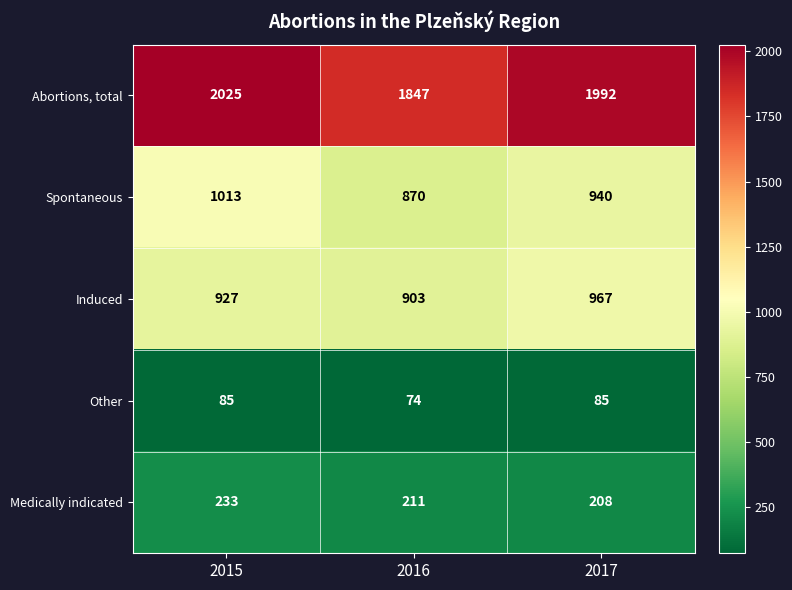

What is the total value across all series at 2015?

4283